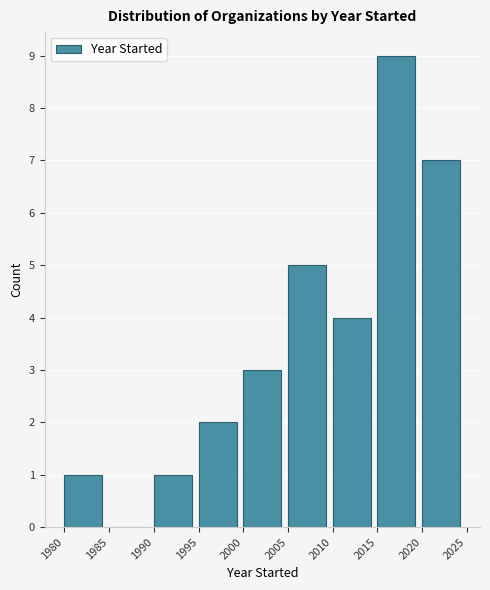

What is the height of the bar covering 1990 to 1995 on the x-axis? The values are not printed on the chart, so give them approximately, as read against the axis.

1